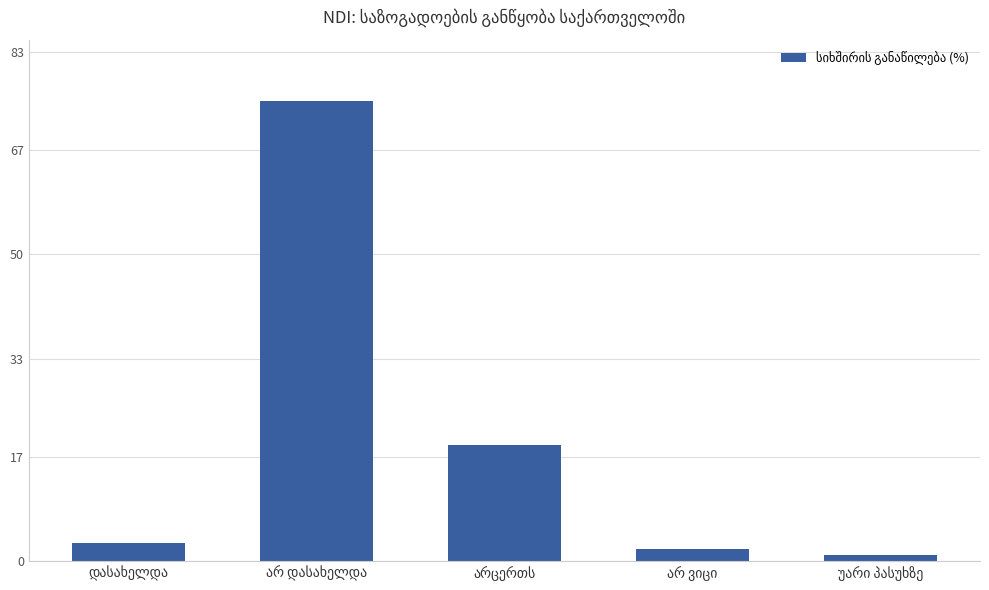

What is the greatest value displayed?

75